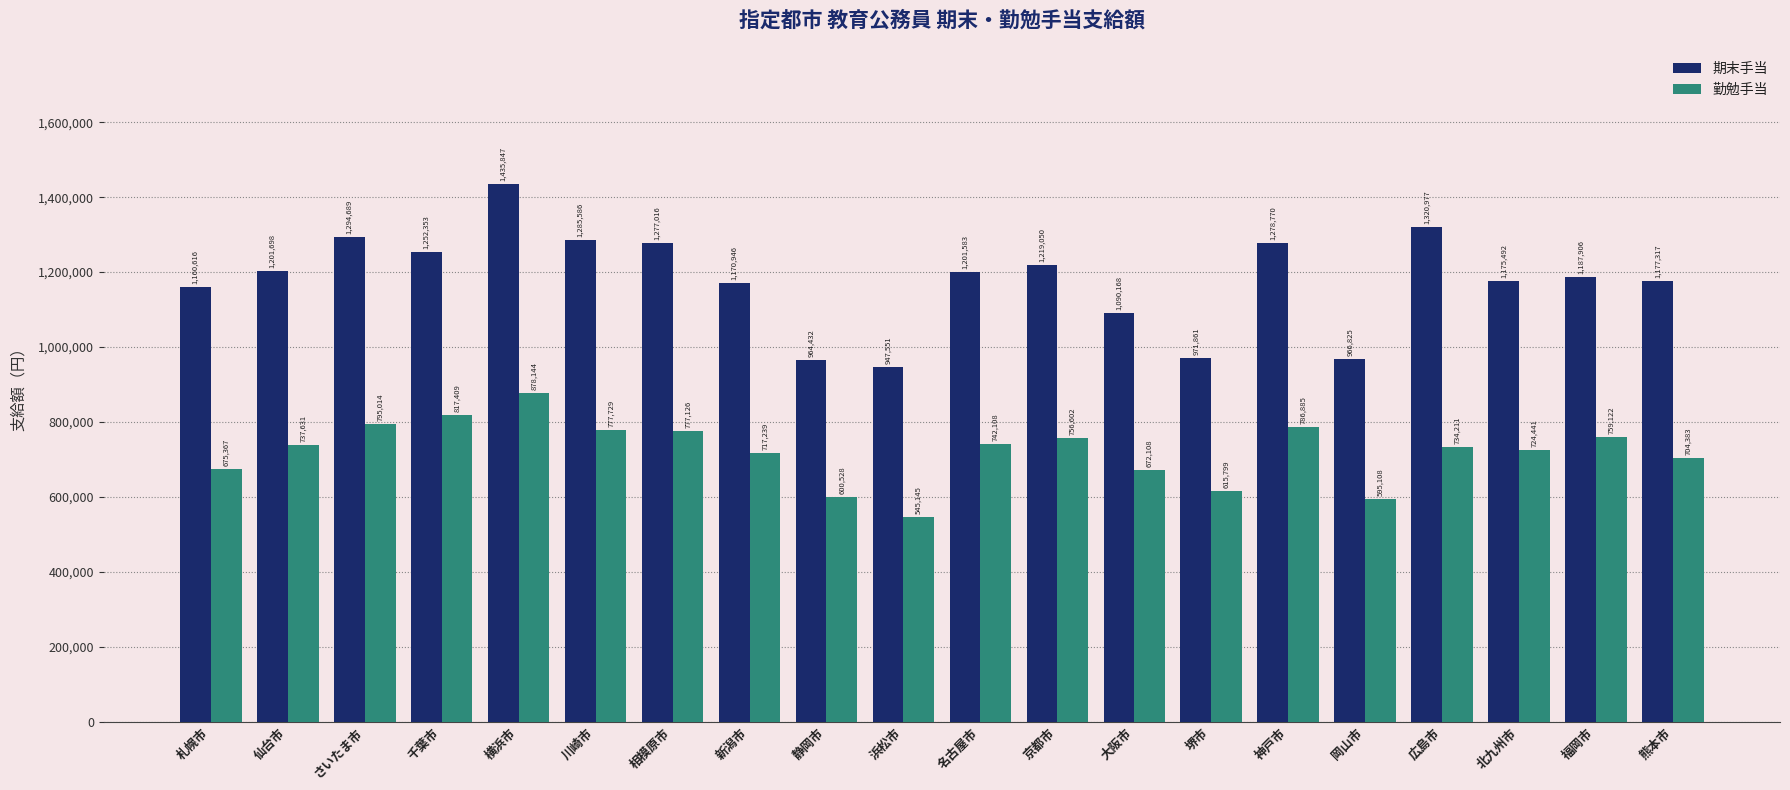

What is the total value across all series at 大阪市?

1762276